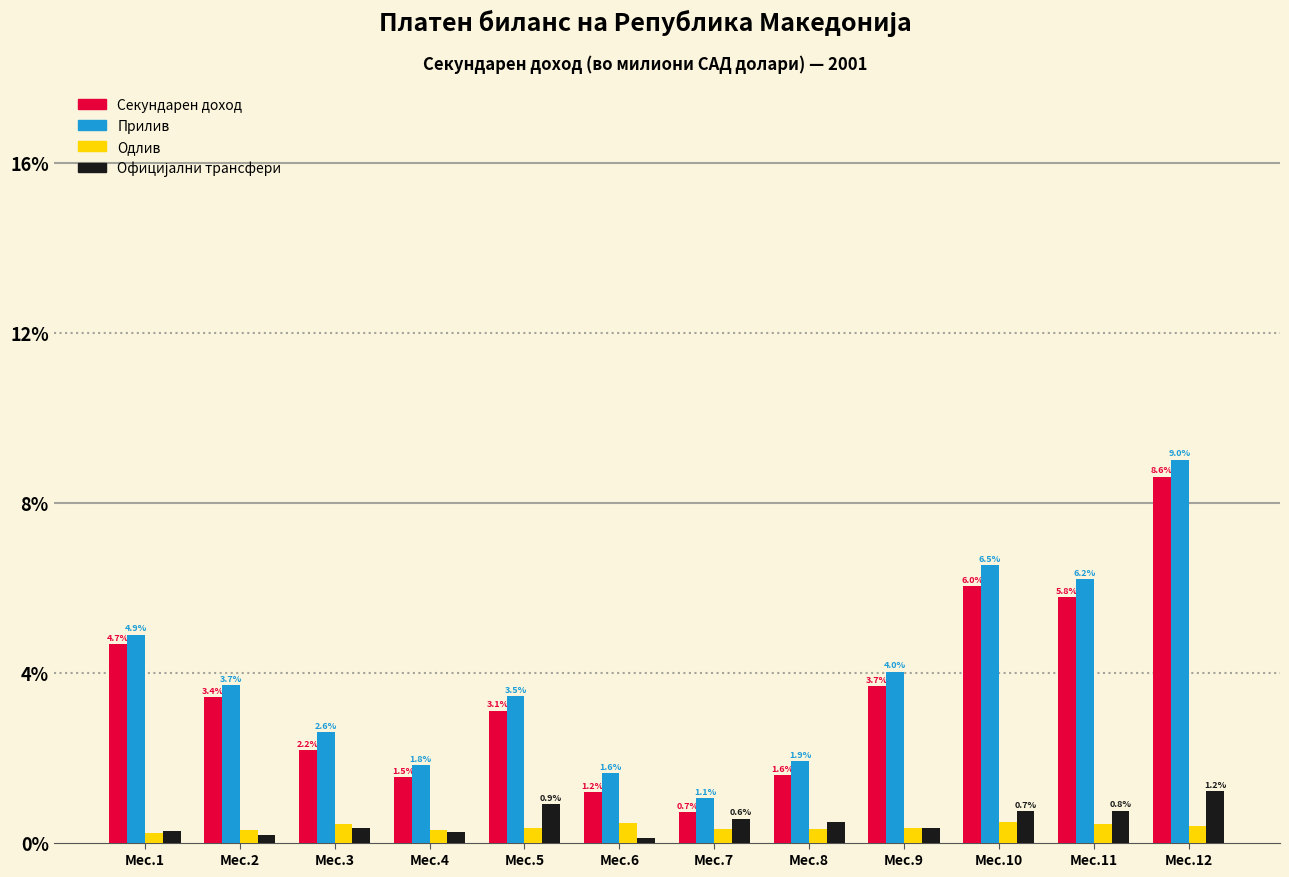

At which label does Секундарен доход reach its peak?

Мес.12